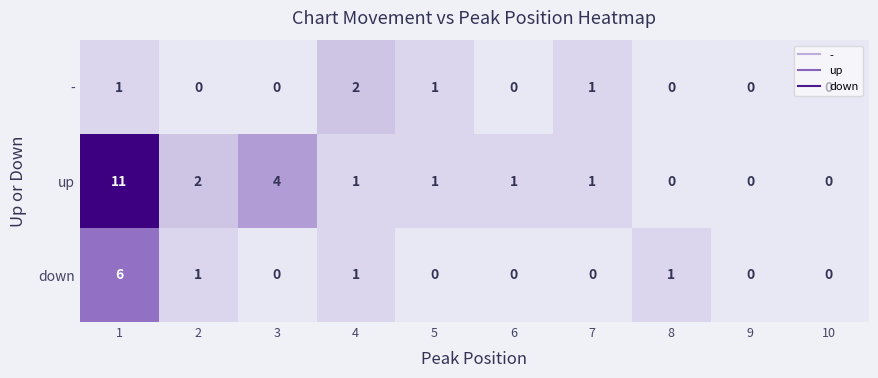

True or false: up has a value of 1 at 7.

True